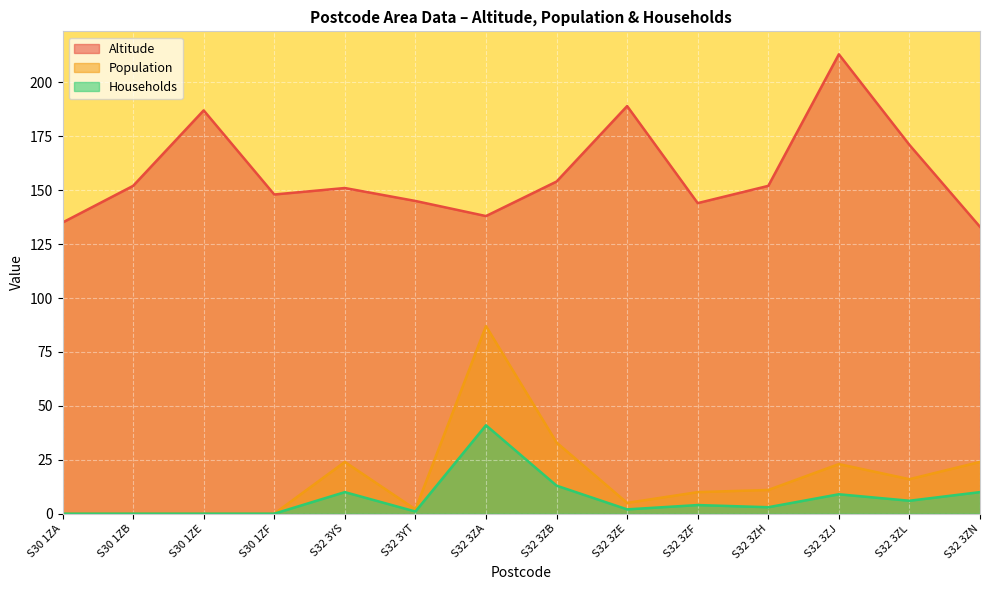

How many lines are shown in the chart?

3